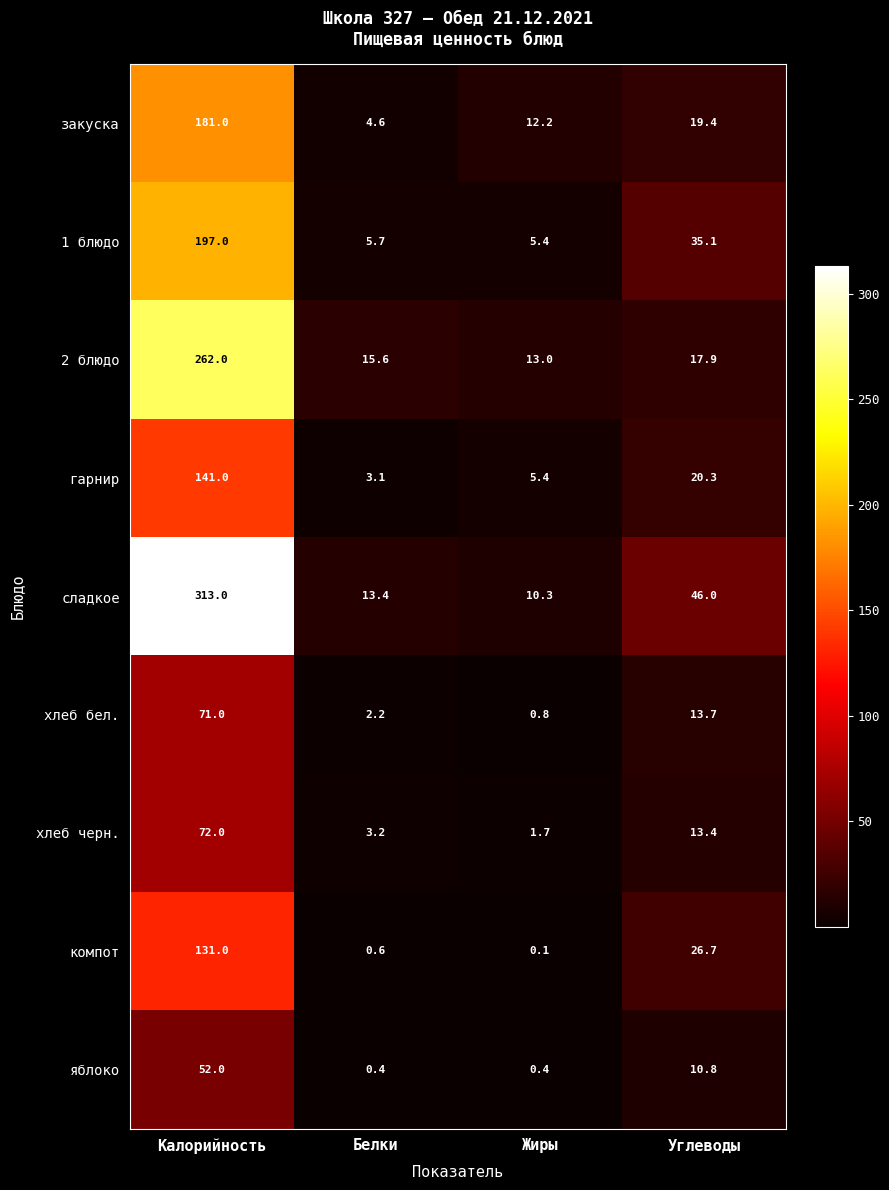

Between Калорийность and Углеводы, which series saw the biggest shift?

сладкое